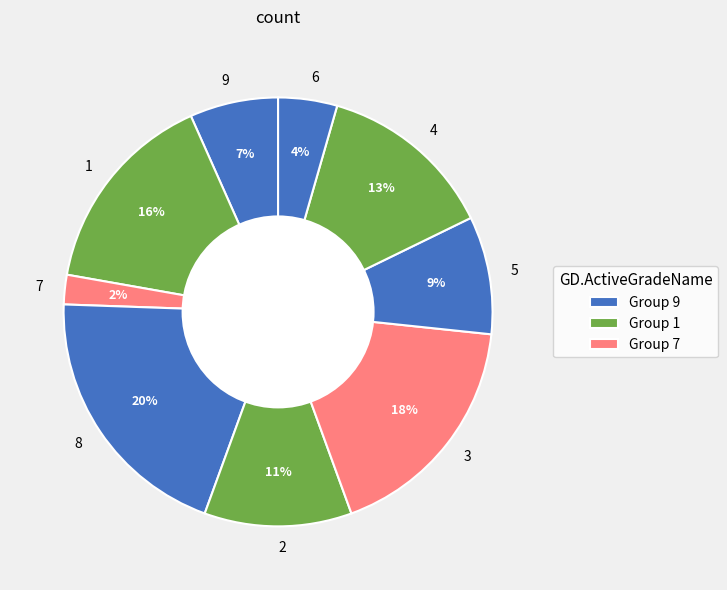

To the nearest percent, what is the average slice percentage?

11%